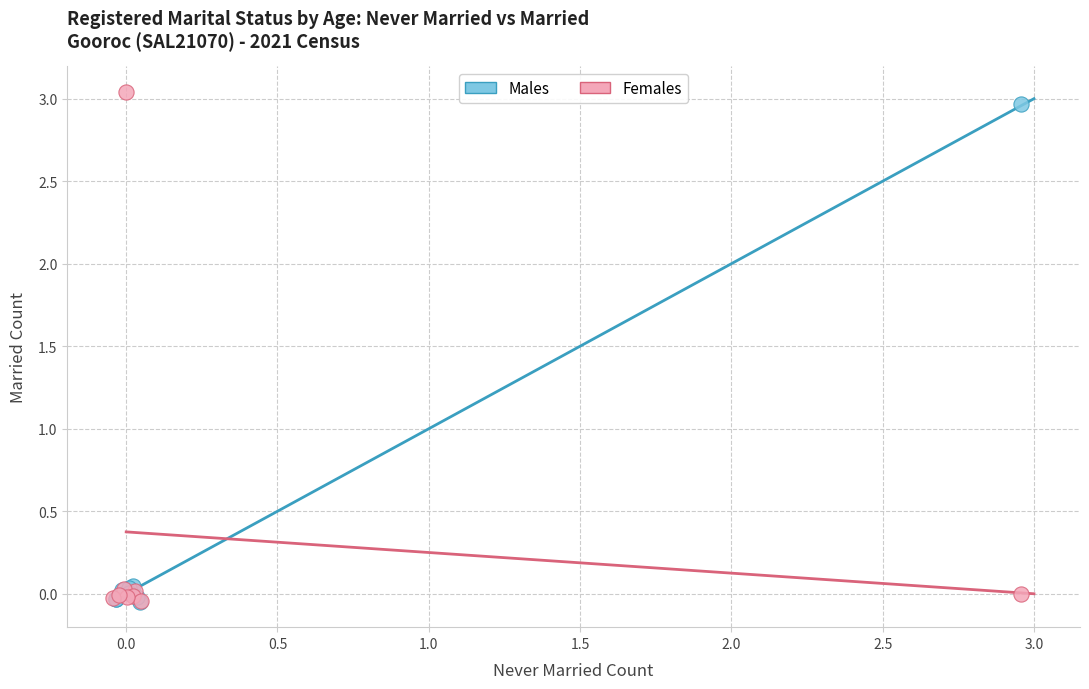

What are all the series names shown in the legend?

Males, Females